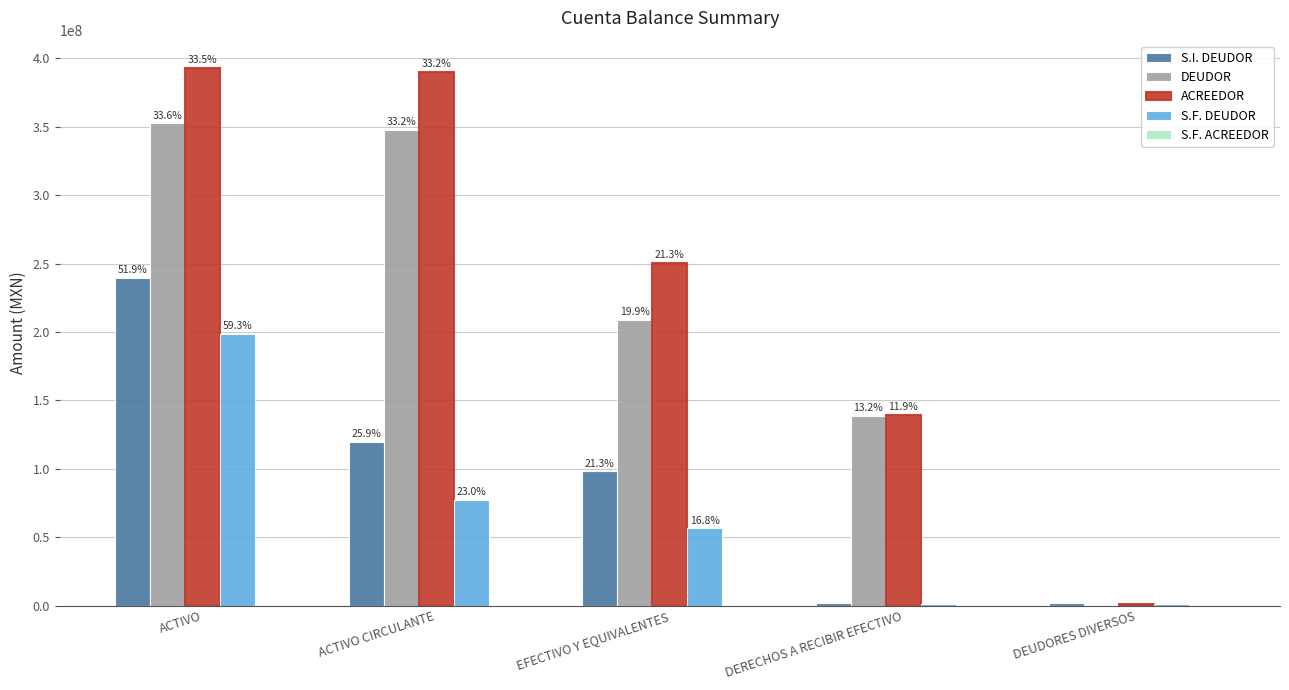

Between ACTIVO and DEUDORES DIVERSOS, which series saw the biggest shift?

ACREEDOR